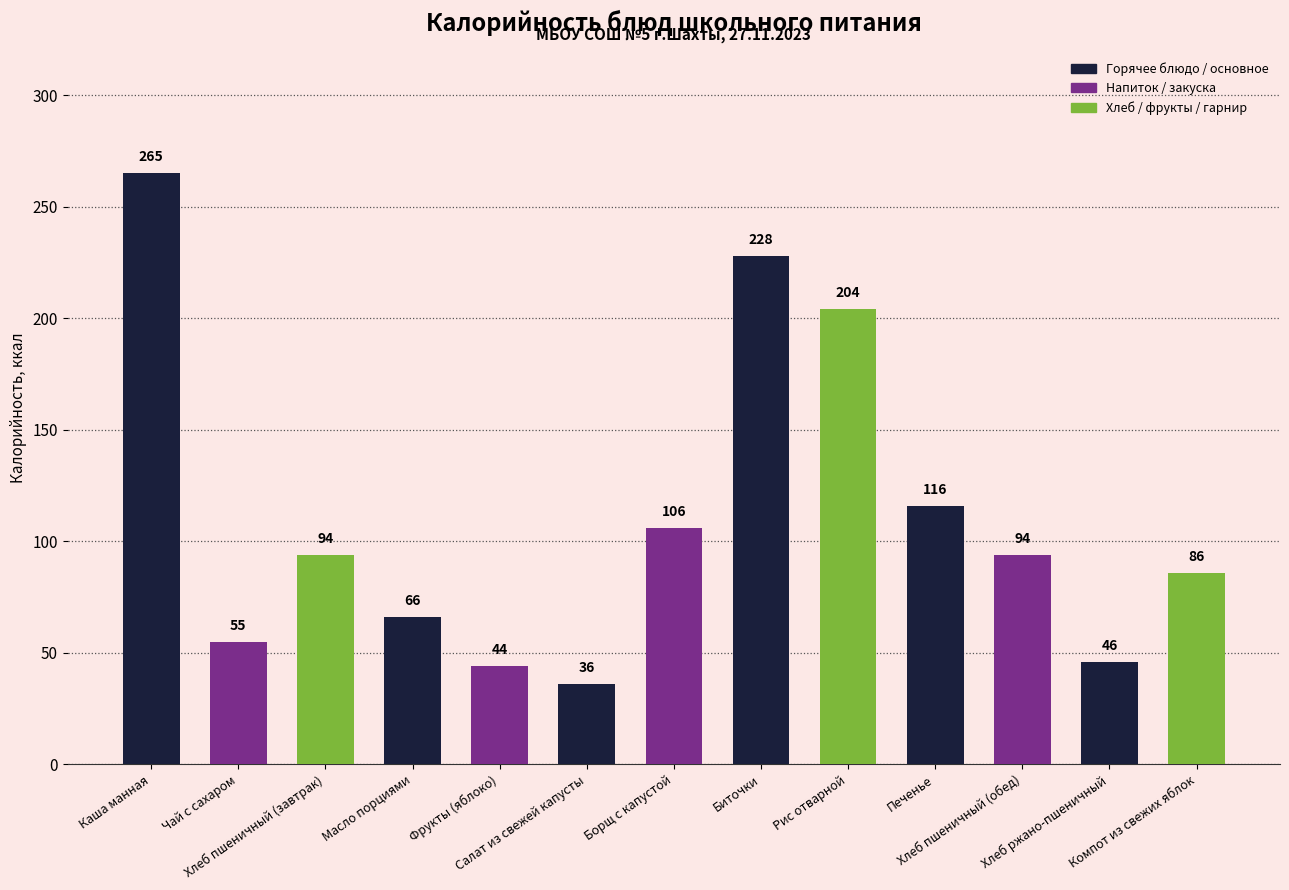

Reading right to left, what are all the values shown in this chart?

Компот из свежих яблок=86	Хлеб ржано-пшеничный=46	Хлеб пшеничный (обед)=94	Печенье=116	Рис отварной=204	Биточки=228	Борщ с капустой=106	Салат из свежей капусты=36	Фрукты (яблоко)=44	Масло порциями=66	Хлеб пшеничный (завтрак)=94	Чай с сахаром=55	Каша манная=265